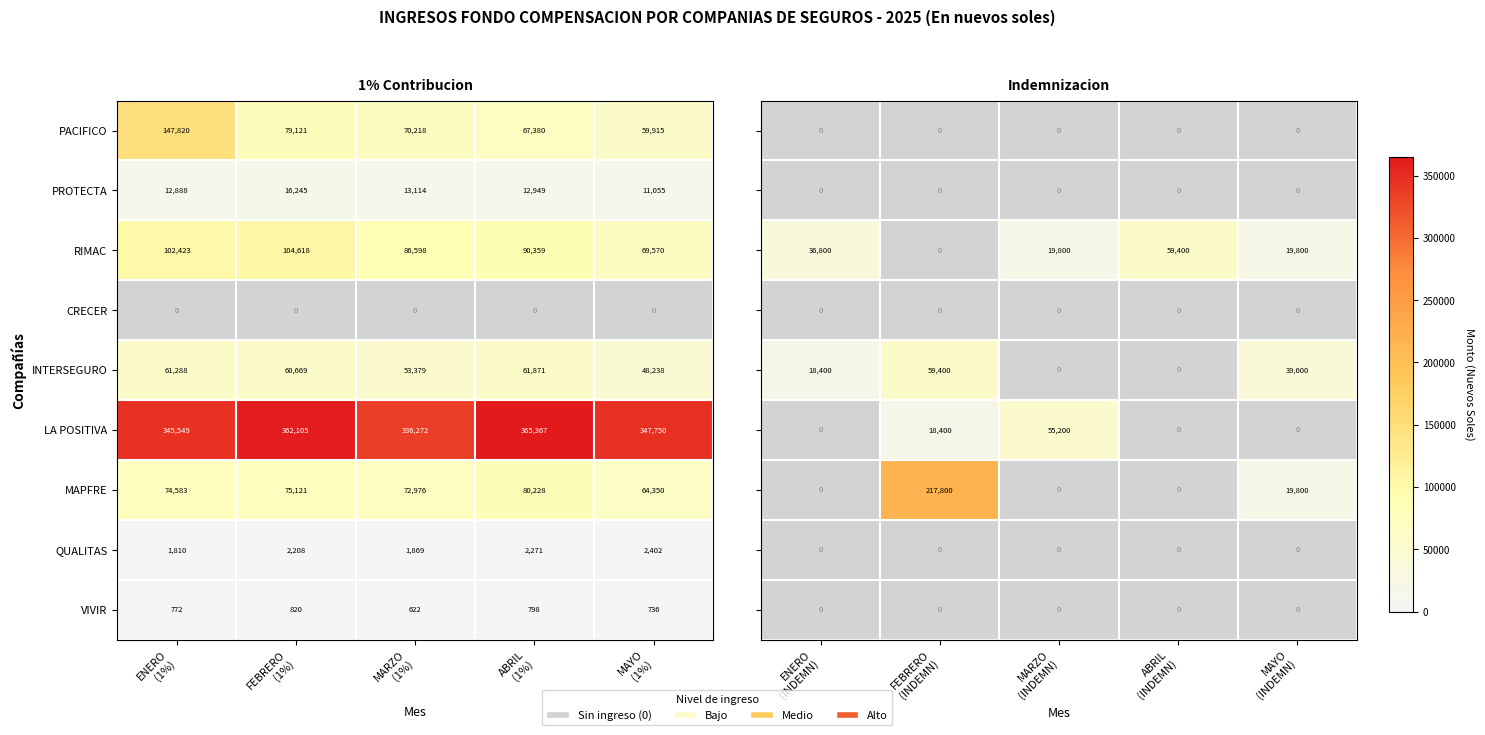

At MARZO (INDEMN), list the series in order from smallest to largest.

PACIFICO, PROTECTA, CRECER, INTERSEGURO, MAPFRE, QUALITAS, VIVIR, RIMAC, LA POSITIVA